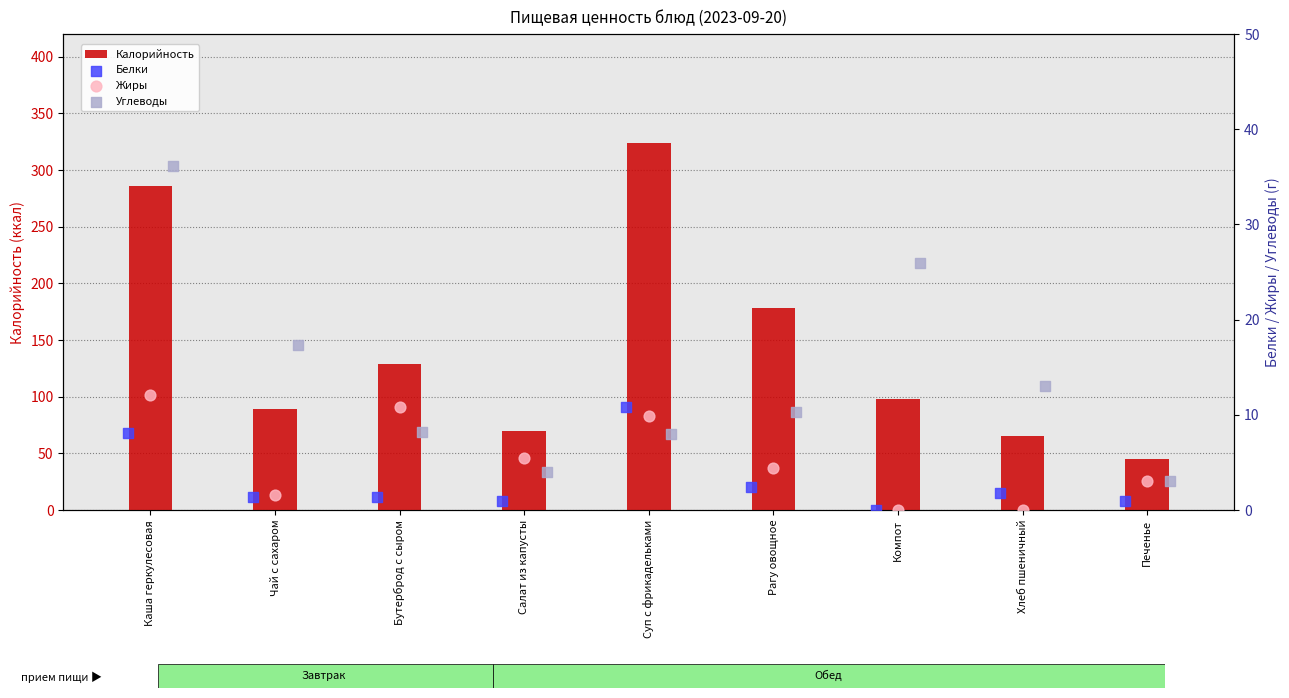

At how many categories does at least one series exceed 146?

3